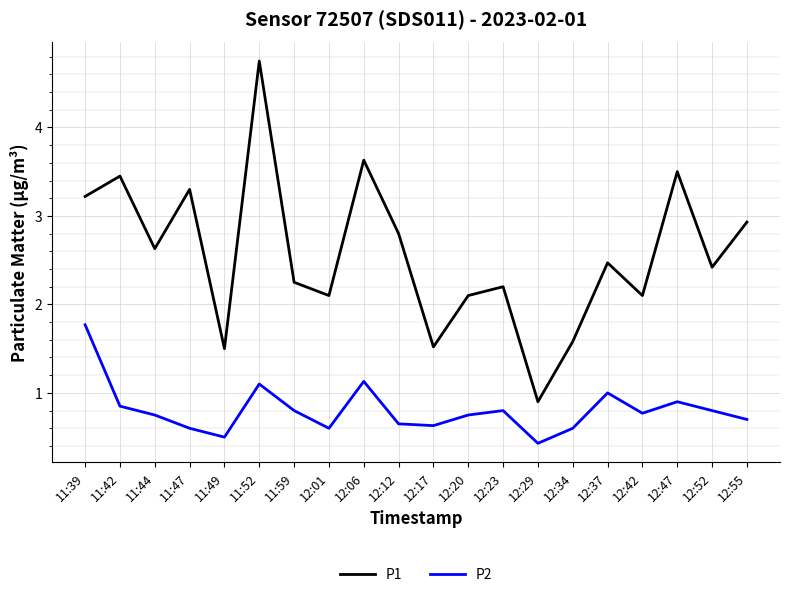

List the series in order of their peak value, highest first.

P1, P2